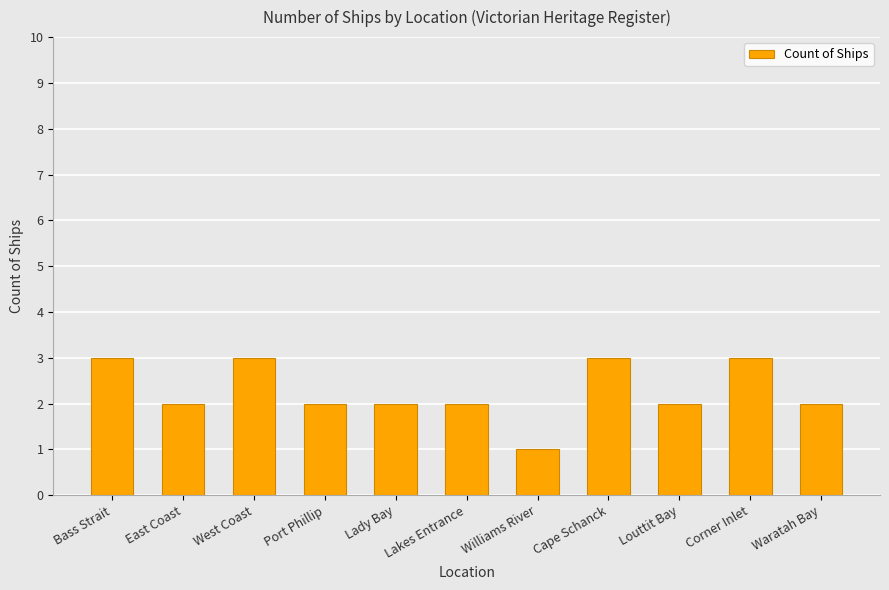

Which has a higher value, Cape Schanck or Port Phillip?

Cape Schanck